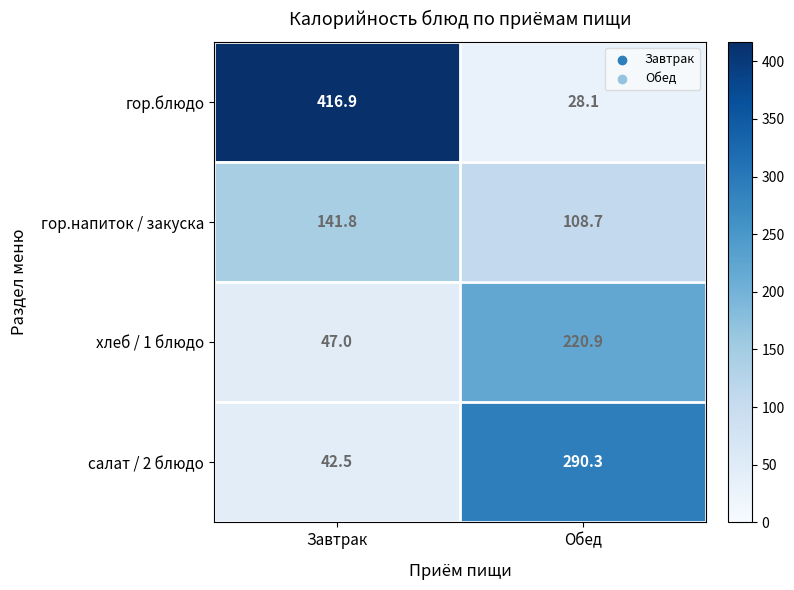

List the series in order of their peak value, highest first.

гор.блюдо, салат / 2 блюдо, хлеб / 1 блюдо, гор.напиток / закуска